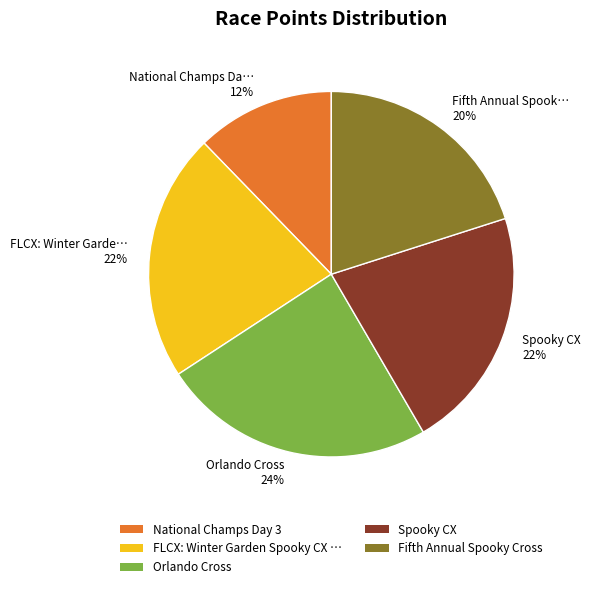

To the nearest percent, what percentage of the pie is Fifth Annual Spook… 20%?

20%